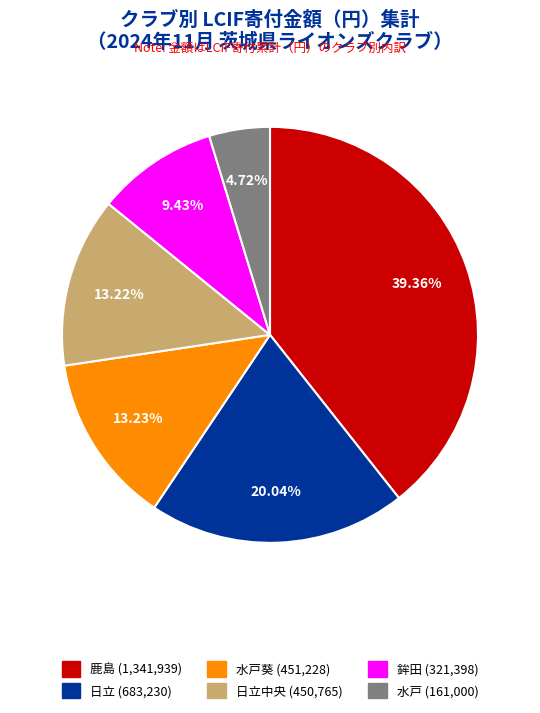

Is there a majority slice in this chart?

No